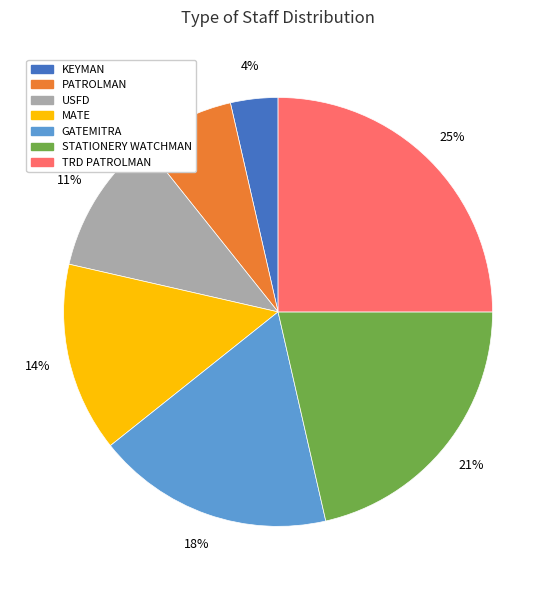

What is the ratio of the value at USFD to the value at TRD PATROLMAN?

0.4